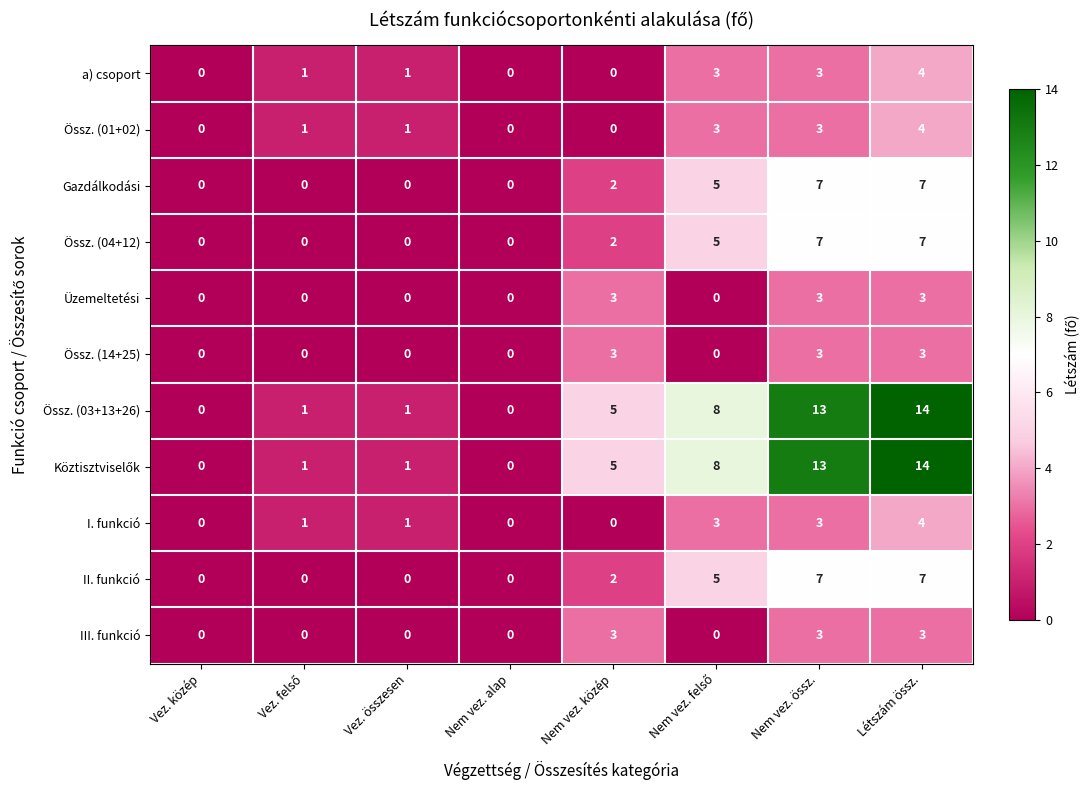

What is the total value across all series at Létszám össz.?

70